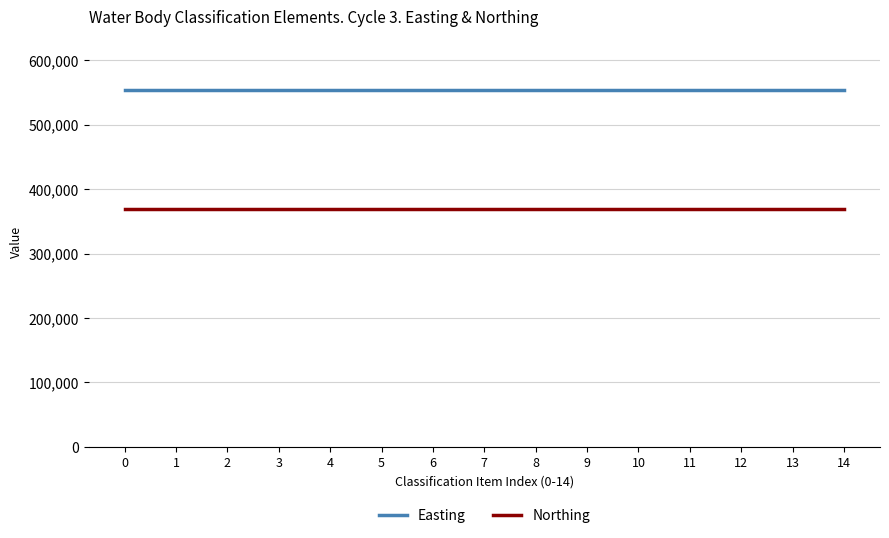

What is the spread (max minus min) of values at 11?

185294